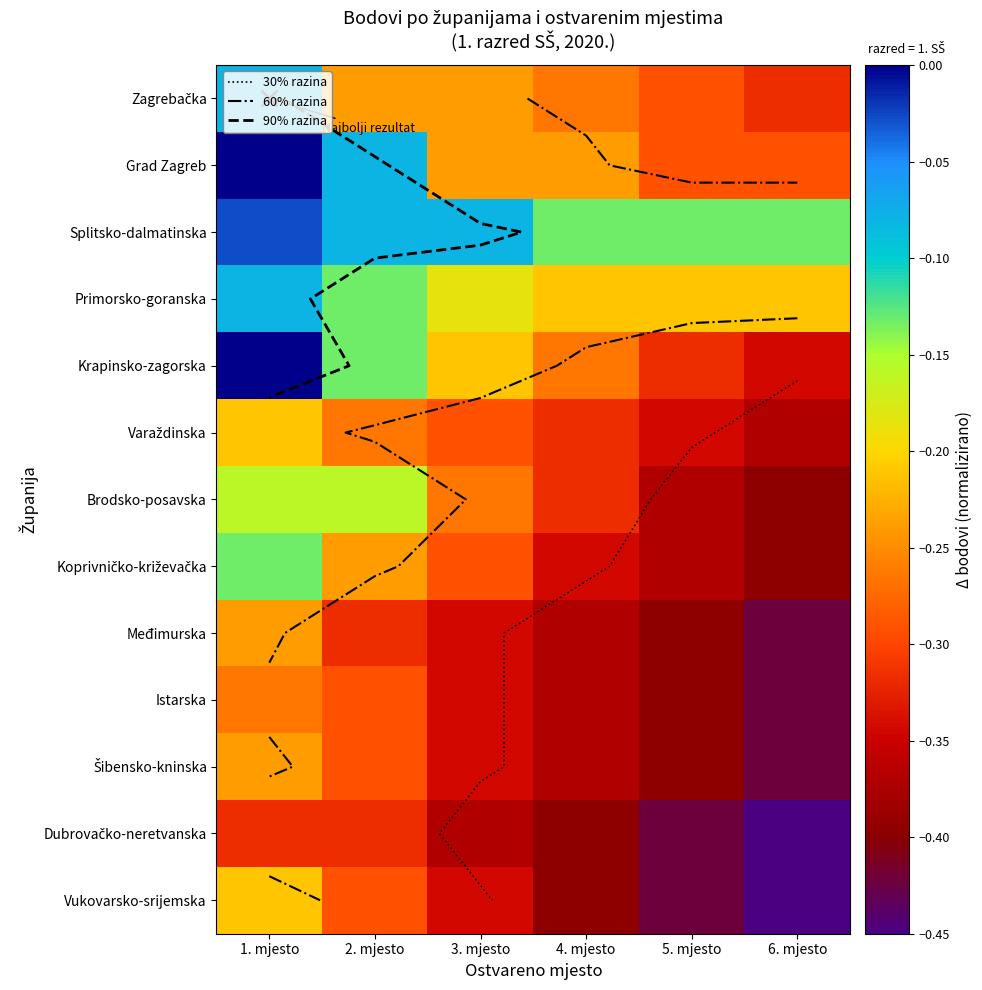

Rank the series at 6. mjesto from highest to lowest value.

Splitsko-dalmatinska, Primorsko-goranska, Grad Zagreb, Zagrebačka, Krapinsko-zagorska, Varaždinska, Brodsko-posavska, Koprivničko-križevačka, Međimurska, Istarska, Šibensko-kninska, Dubrovačko-neretvanska, Vukovarsko-srijemska